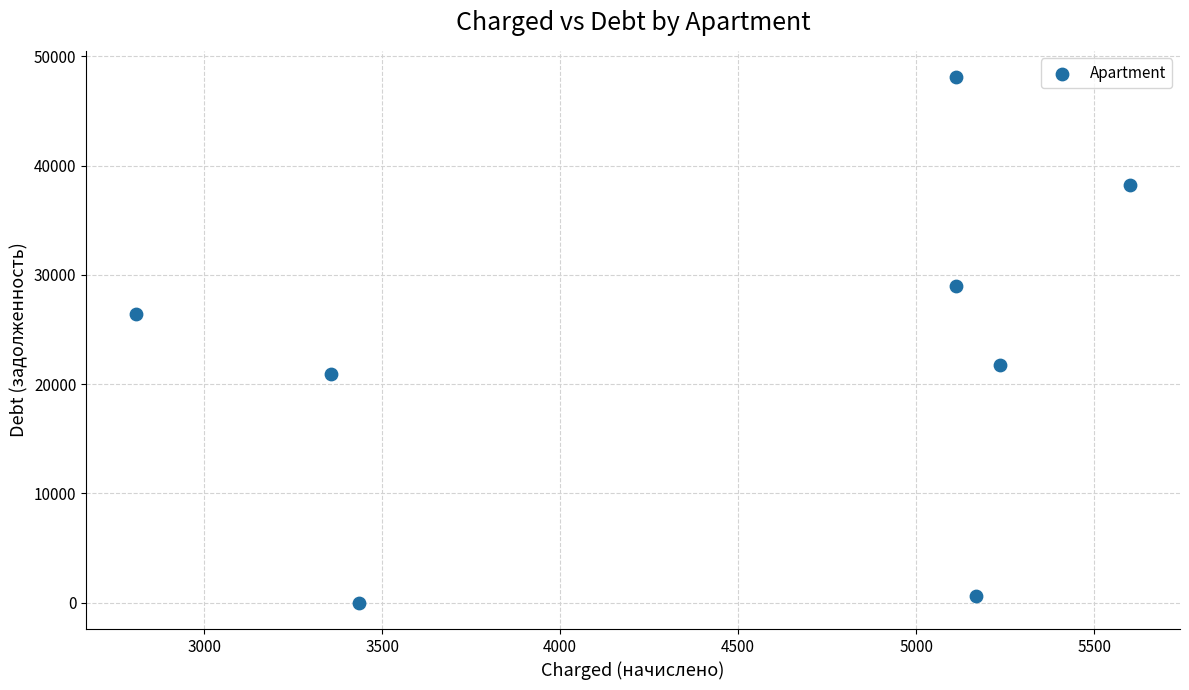

What is the average X value?

4478.4